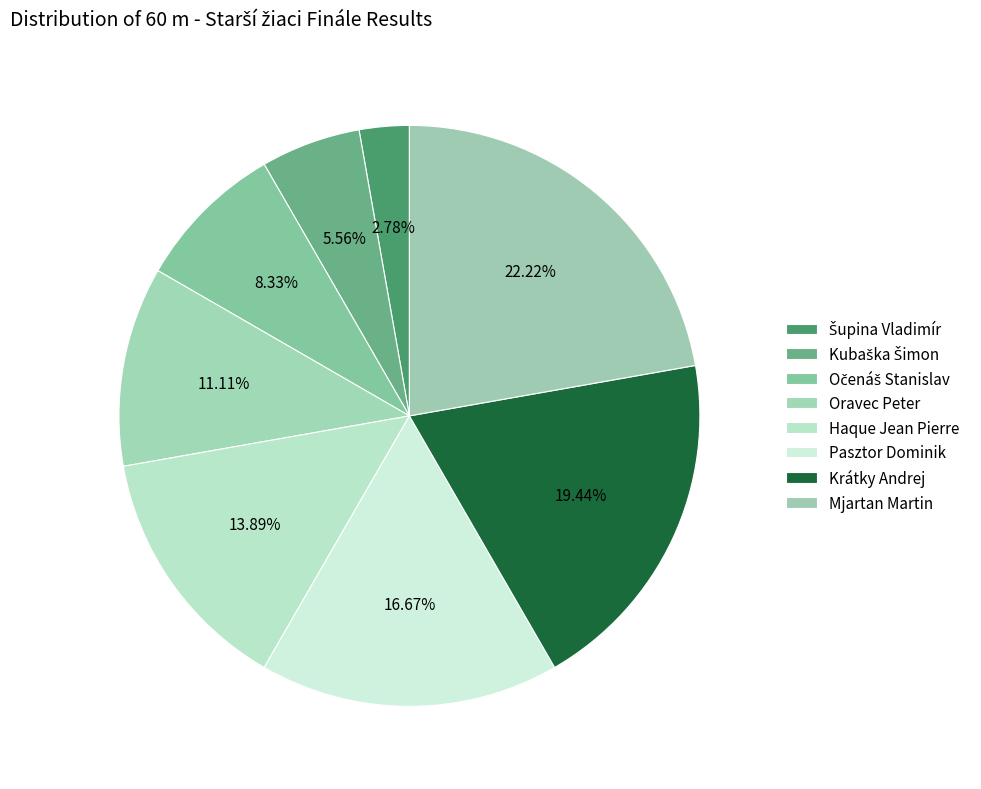

What is the change in value from Šupina Vladimír to Očenáš Stanislav?

+2